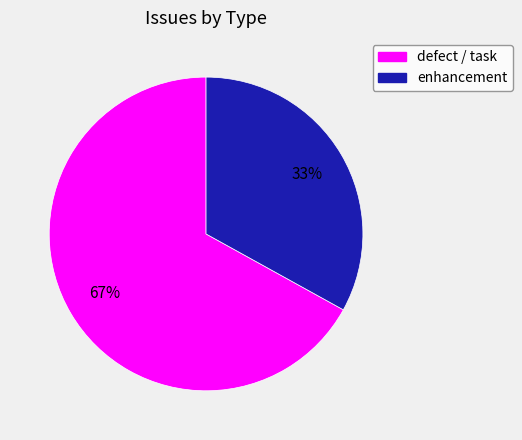

To the nearest percent, what is the difference between the largest and smallest slice percentages?

34%